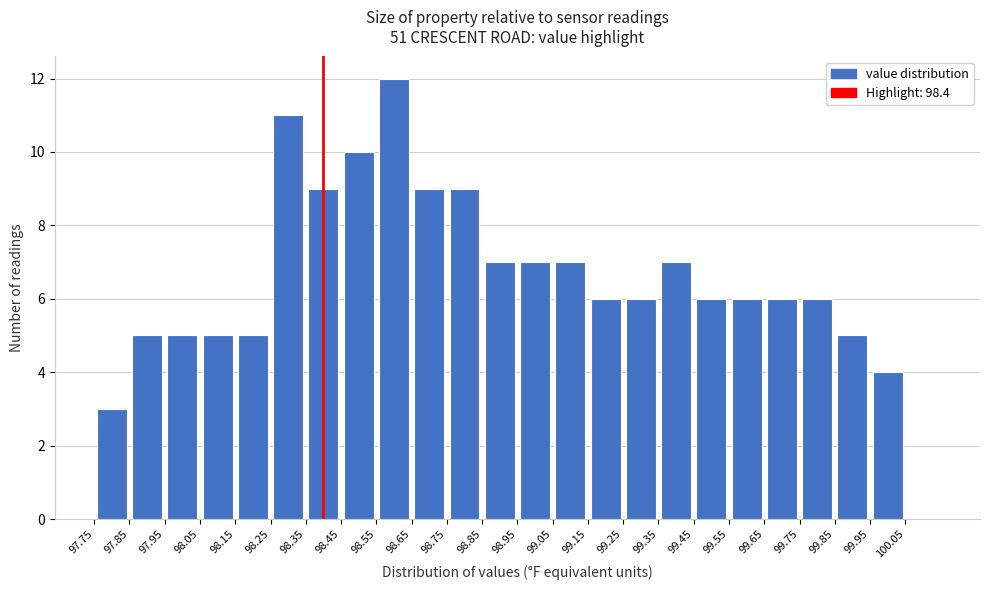

Reading left to right, list every bar in this chart as the range it spans on the x-axis followed by its height. The values are not printed on the chart, so give them approximately, as read against the axis.

97.75 to 97.85: 3
97.85 to 97.95: 5
97.95 to 98.05: 5
98.05 to 98.15: 5
98.15 to 98.25: 5
98.25 to 98.35: 11
98.35 to 98.45: 9
98.45 to 98.55: 10
98.55 to 98.65: 12
98.65 to 98.75: 9
98.75 to 98.85: 9
98.85 to 98.95: 7
98.95 to 99.05: 7
99.05 to 99.15: 7
99.15 to 99.25: 6
99.25 to 99.35: 6
99.35 to 99.45: 7
99.45 to 99.55: 6
99.55 to 99.65: 6
99.65 to 99.75: 6
99.75 to 99.85: 6
99.85 to 99.95: 5
99.95 to 100.05: 4
100.05 to 100.15: 0